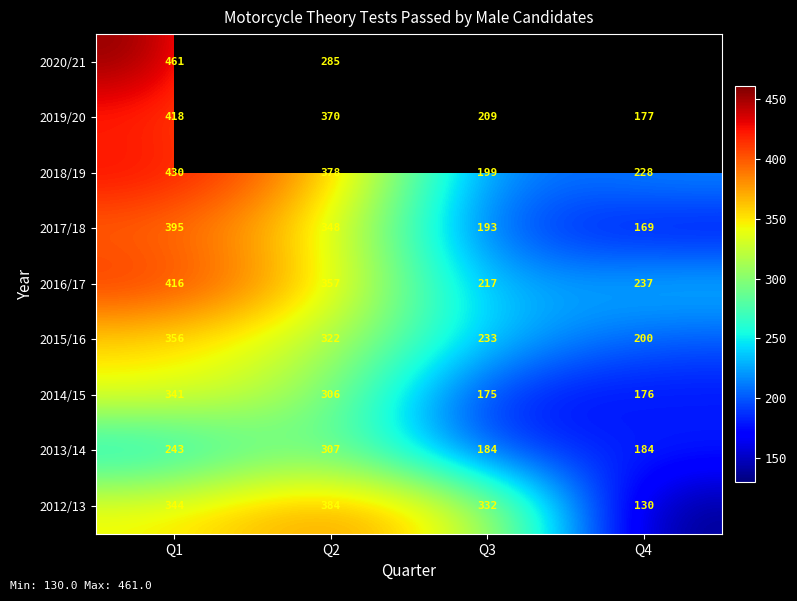

True or false: 2013/14 has a value of 131 at Q2.

False